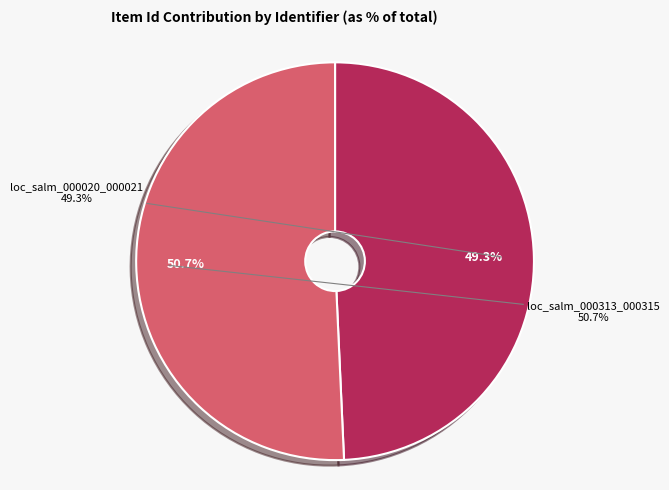

Which has a higher value, loc_salm_000020_000021 or loc_salm_000313_000315?

loc_salm_000313_000315